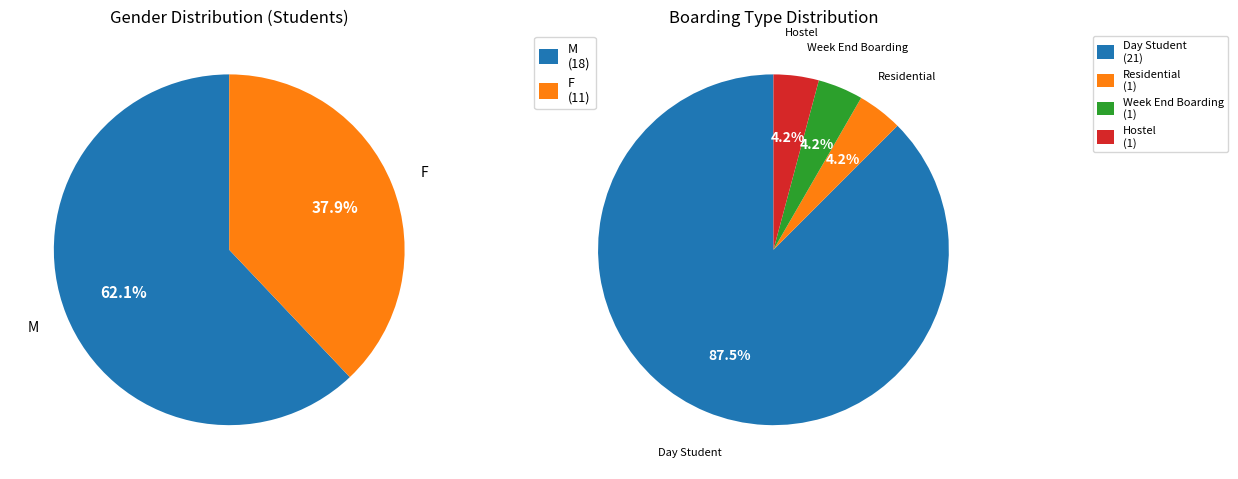

To the nearest percent, what portion does F represent?

38%